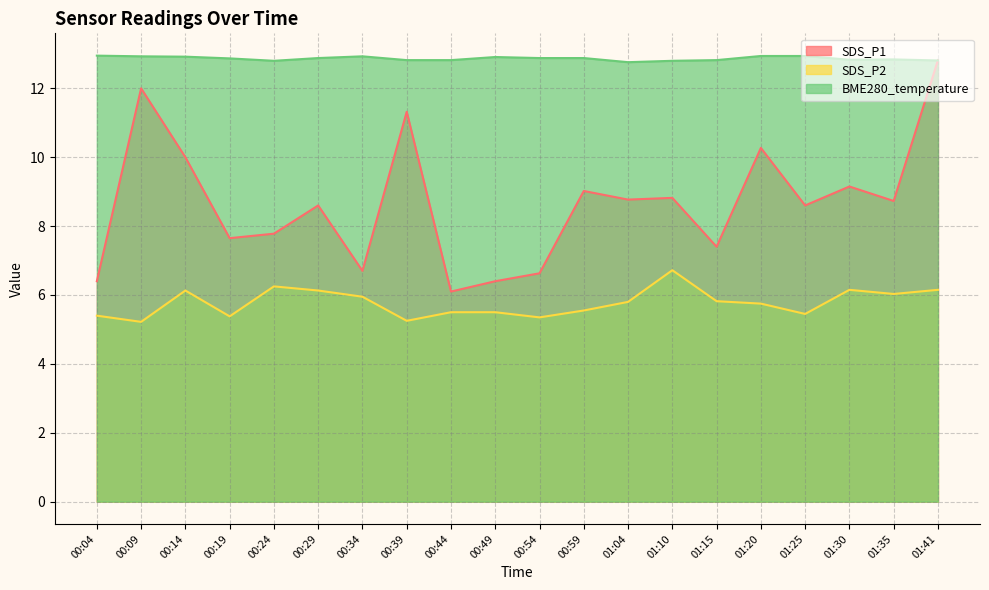

Which series has the largest range (max minus min)?

SDS_P1